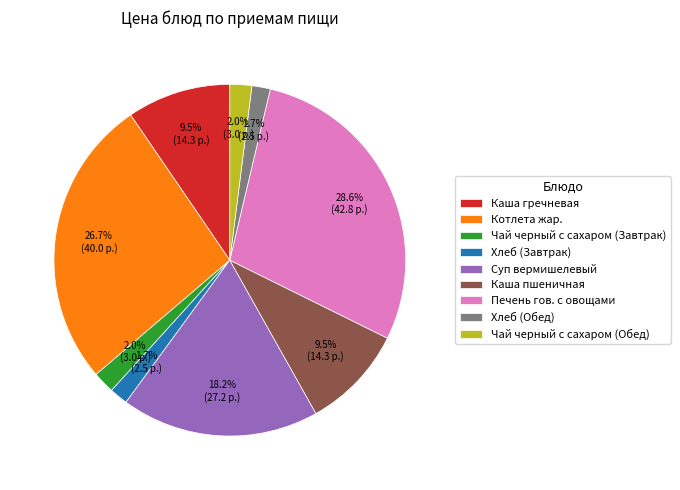

To the nearest percent, what portion does Чай черный с сахаром (Завтрак) represent?

2%